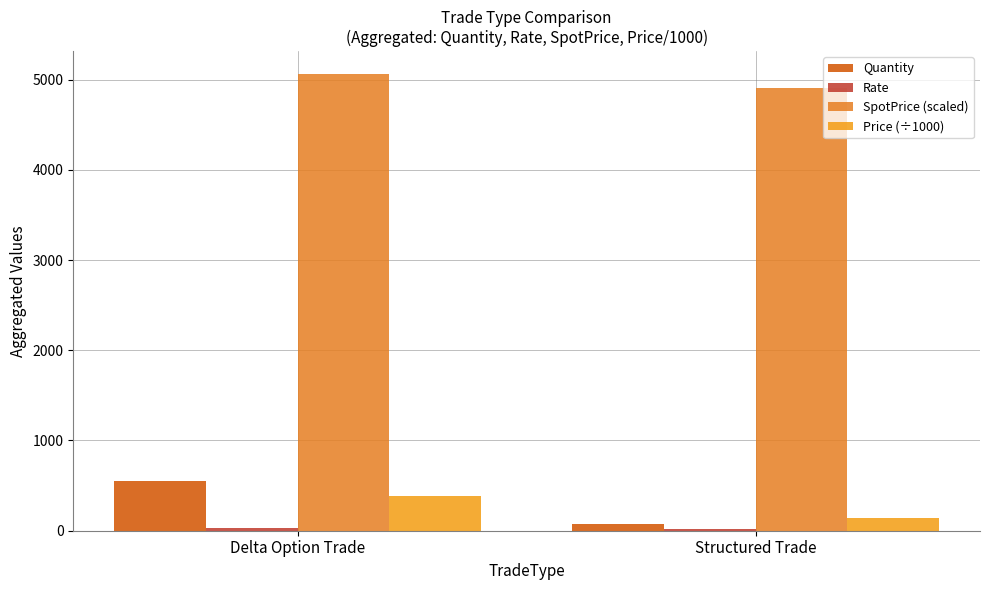

At which label is Quantity closest to 311?

Structured Trade